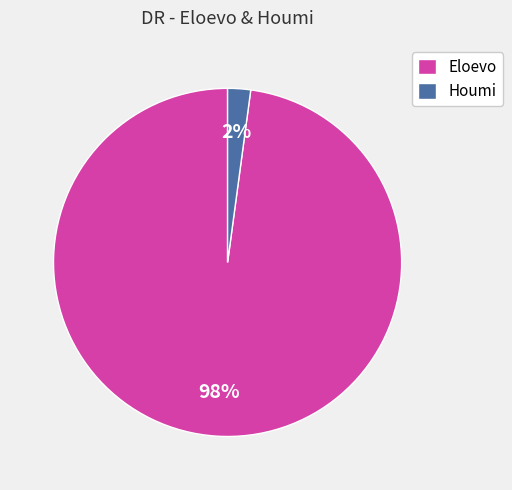

What is the smallest slice in the pie chart?

Houmi